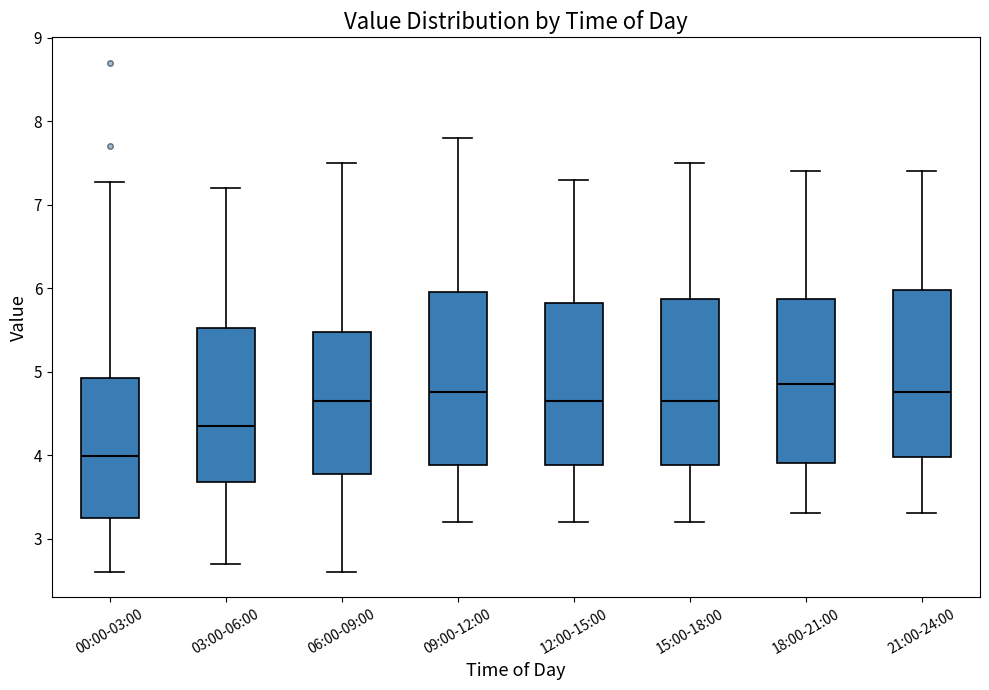

Reading left to right, read every box against the y-axis: the position of its median line, the range the box covers, and the ends of its whiskers. The values are not printed on the chart, so give them approximately, as read against the axis.

00:00-03:00: median 4.0, box 3.2 to 4.9, whiskers 2.6 to 7.3
03:00-06:00: median 4.4, box 3.7 to 5.5, whiskers 2.7 to 7.2
06:00-09:00: median 4.7, box 3.8 to 5.5, whiskers 2.6 to 7.5
09:00-12:00: median 4.8, box 3.9 to 6.0, whiskers 3.2 to 7.8
12:00-15:00: median 4.7, box 3.9 to 5.8, whiskers 3.2 to 7.3
15:00-18:00: median 4.7, box 3.9 to 5.9, whiskers 3.2 to 7.5
18:00-21:00: median 4.9, box 3.9 to 5.9, whiskers 3.3 to 7.4
21:00-24:00: median 4.8, box 4.0 to 6.0, whiskers 3.3 to 7.4